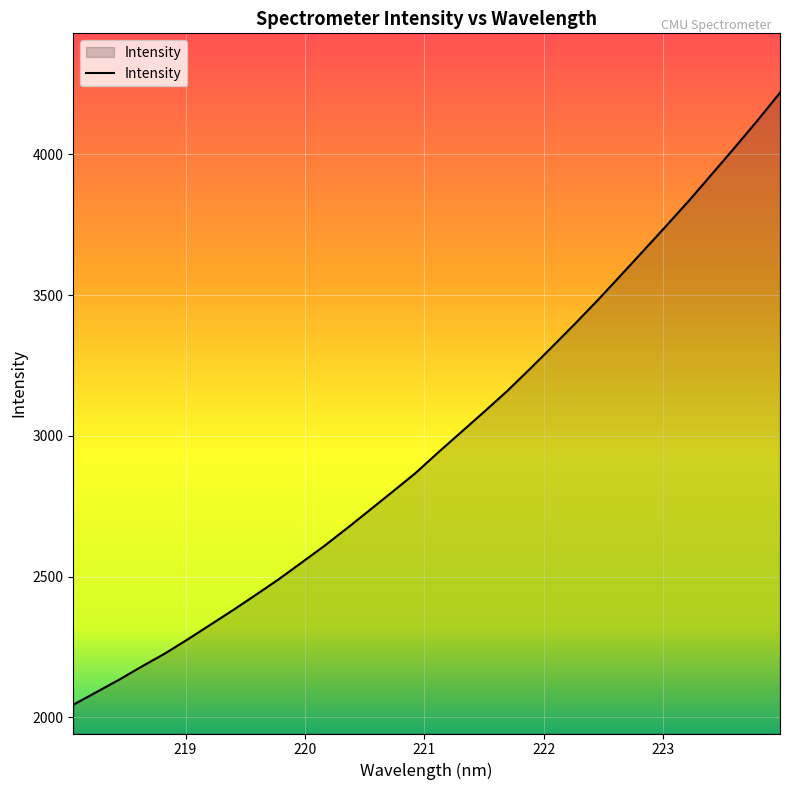

What is the minimum value shown in the chart?

2044.5